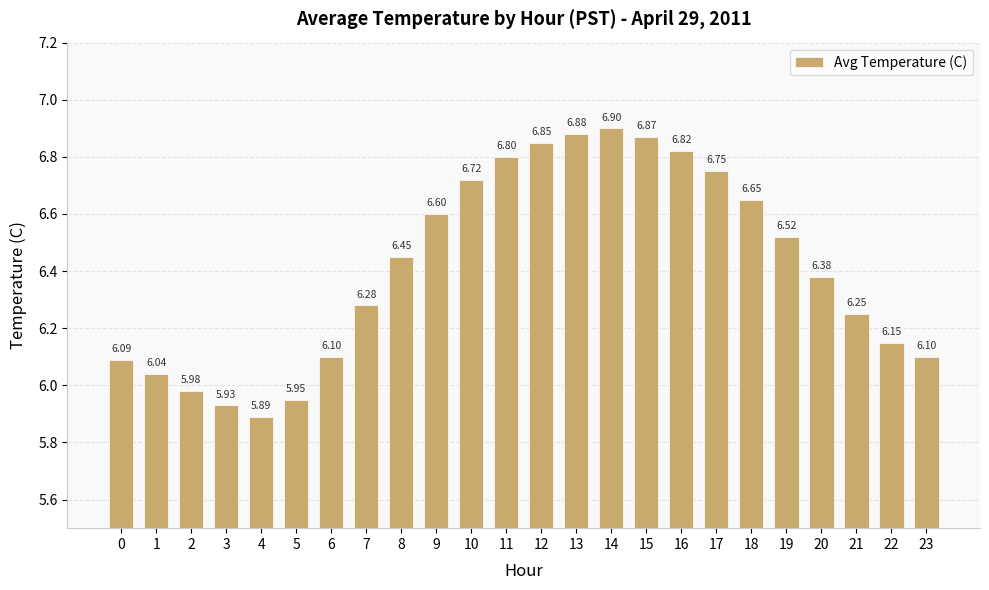

What is the sum of the values at 10 and 12?

13.6